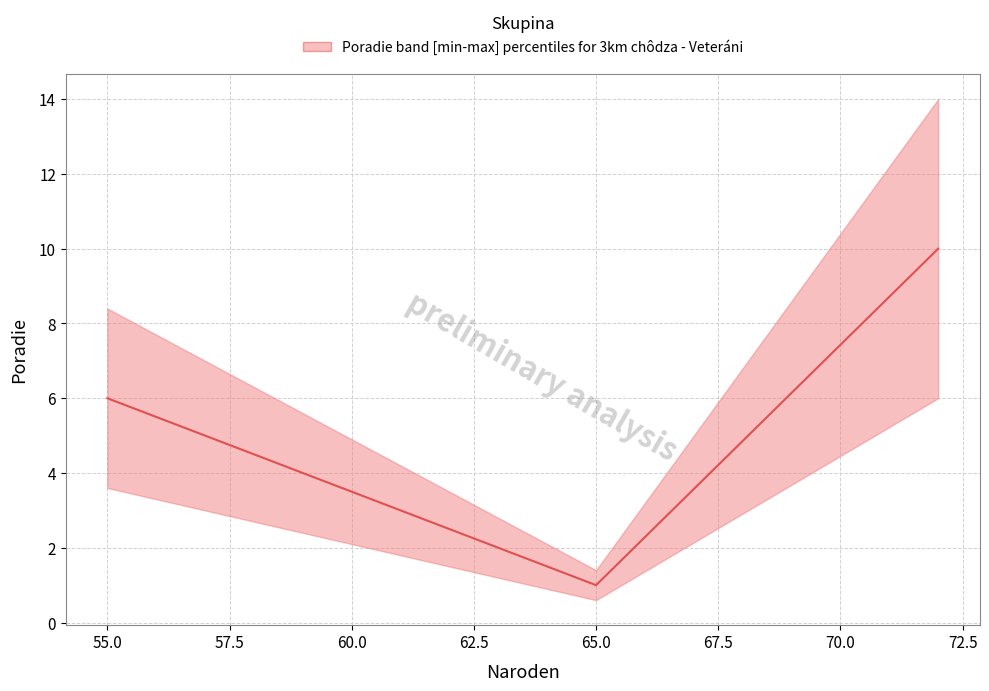

The value at 72 is 3. True or false?

False